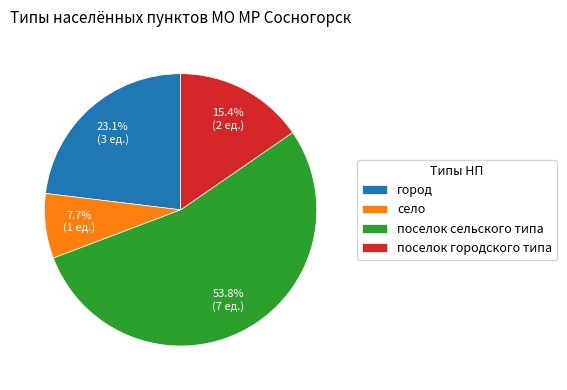

What percentage is the село slice, to the nearest percent?

8%